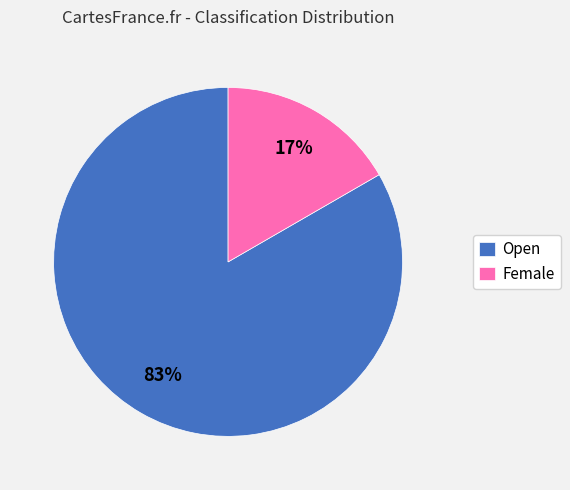

To the nearest percent, what portion does Open represent?

83%